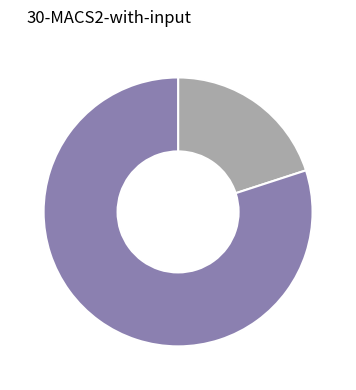

How many slices are in this pie chart?

2